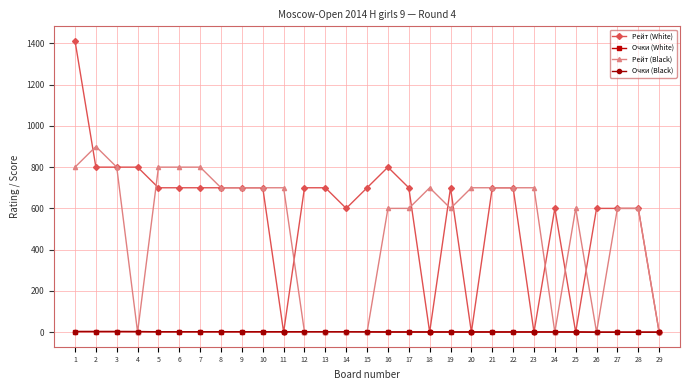

What is the difference between the maximum and minimum values in the Рейт (Black) series?

900.0